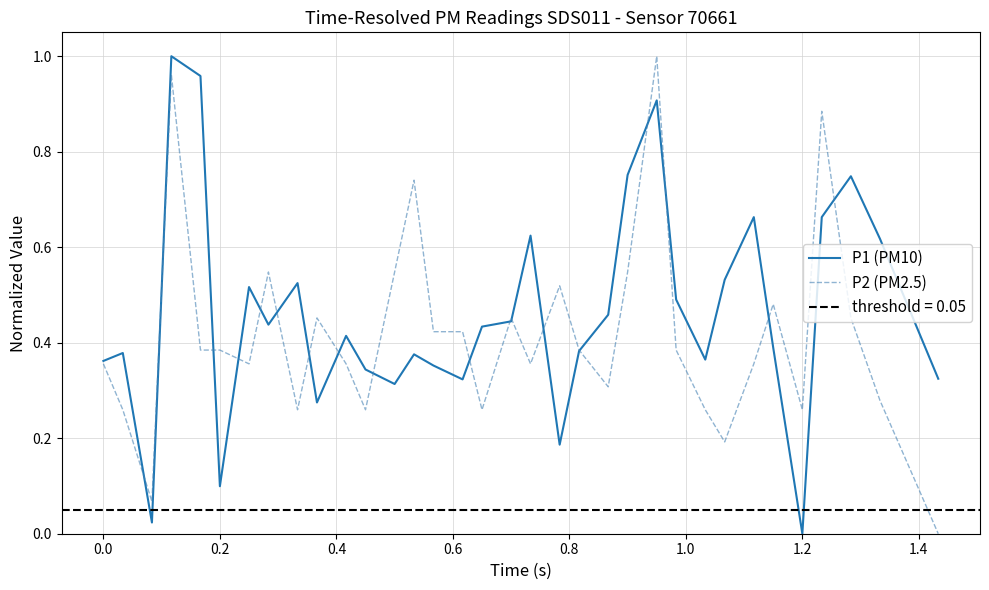

What is the value of the P2 (PM2.5) point at the 10th from the left?

0.5